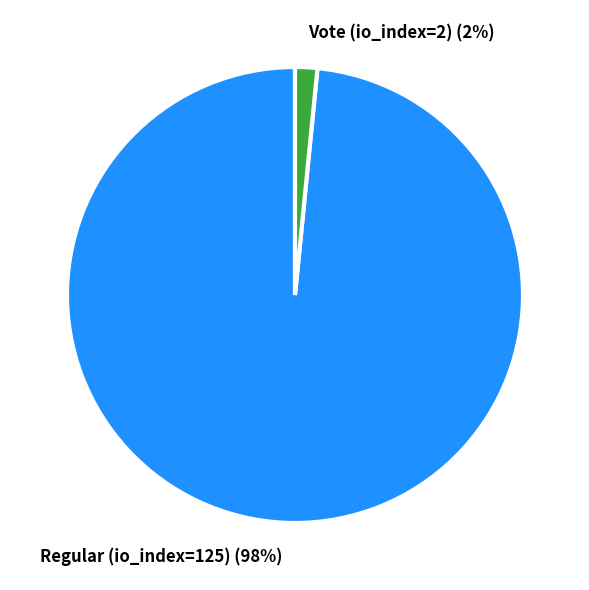

To the nearest percent, what percentage of the pie is Vote (io_index=2)?

2%